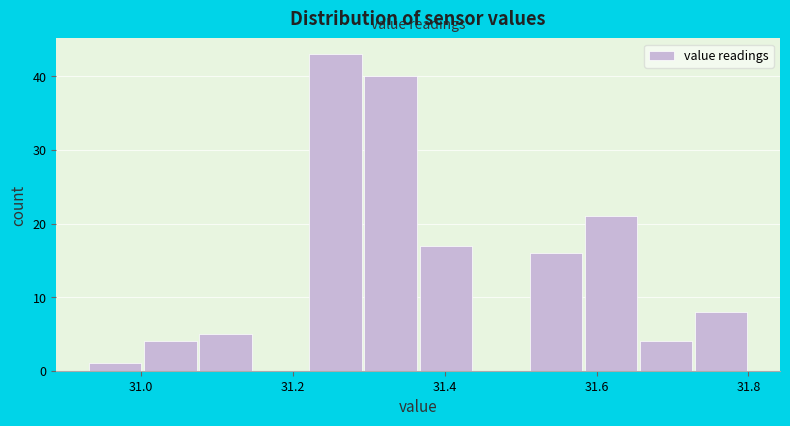

Read against the x-axis, roughly where is the centre of the tallest bar?

31.26